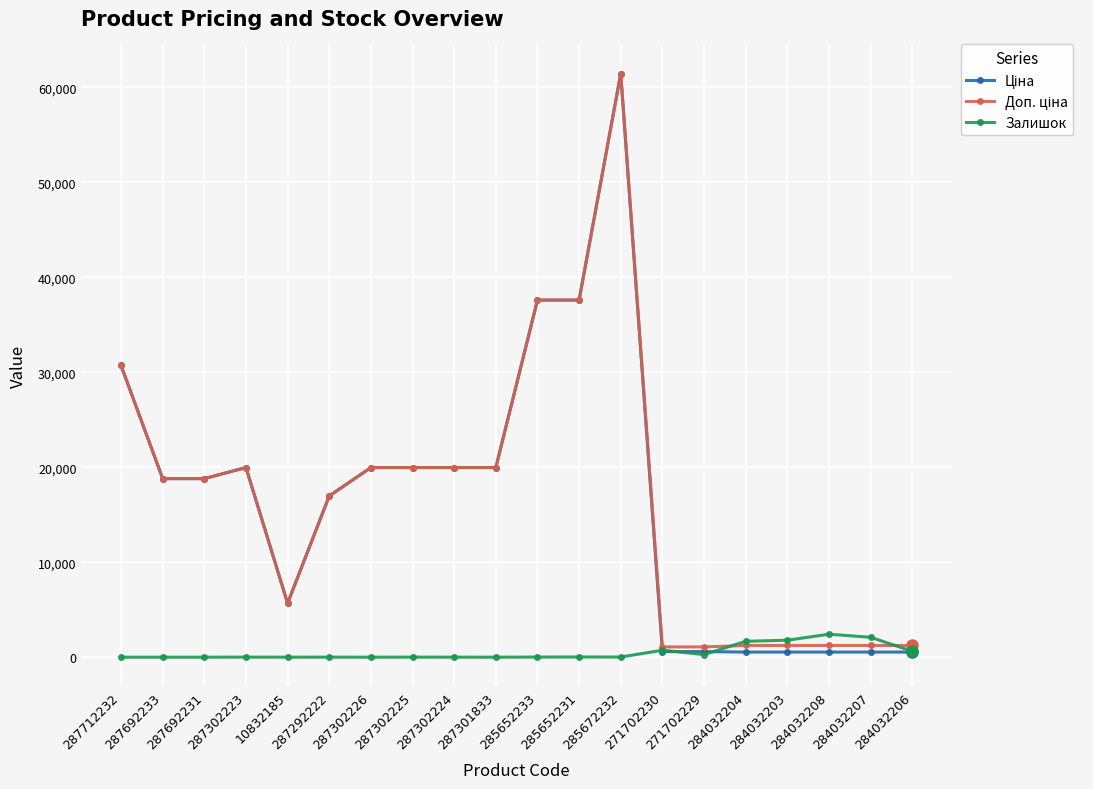

What is the lowest value of the Доп. ціна series?

1081.7